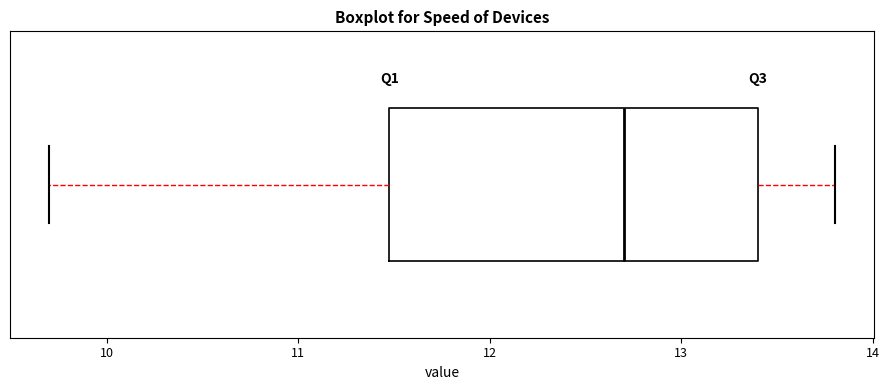

Where does the right whisker of the box end on the x-axis? The values are not printed on the chart, so give them approximately, as read against the axis.

13.8